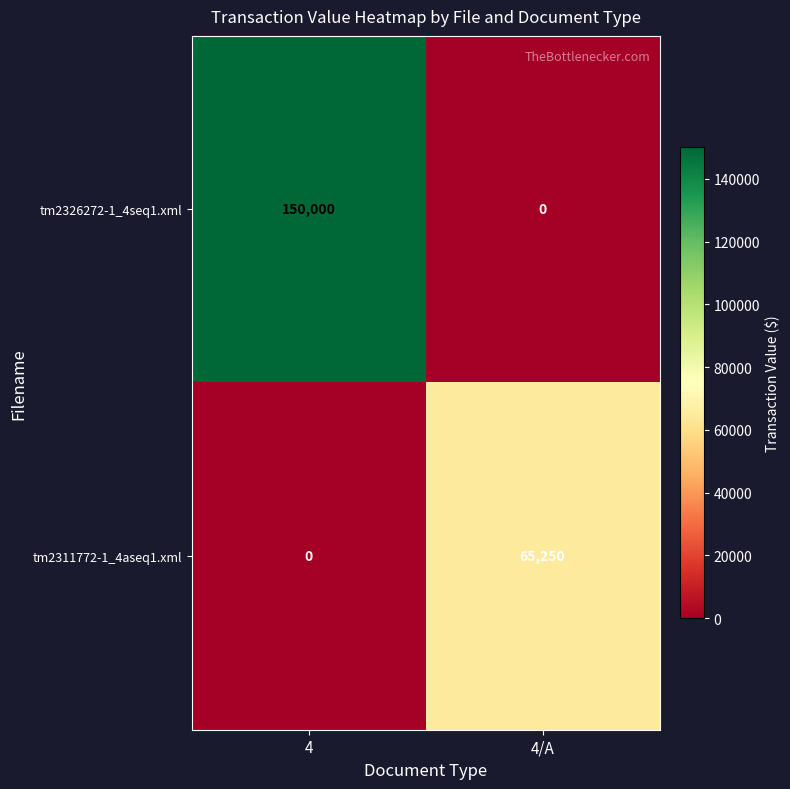

At which category does the chart reach its peak across all series?

4